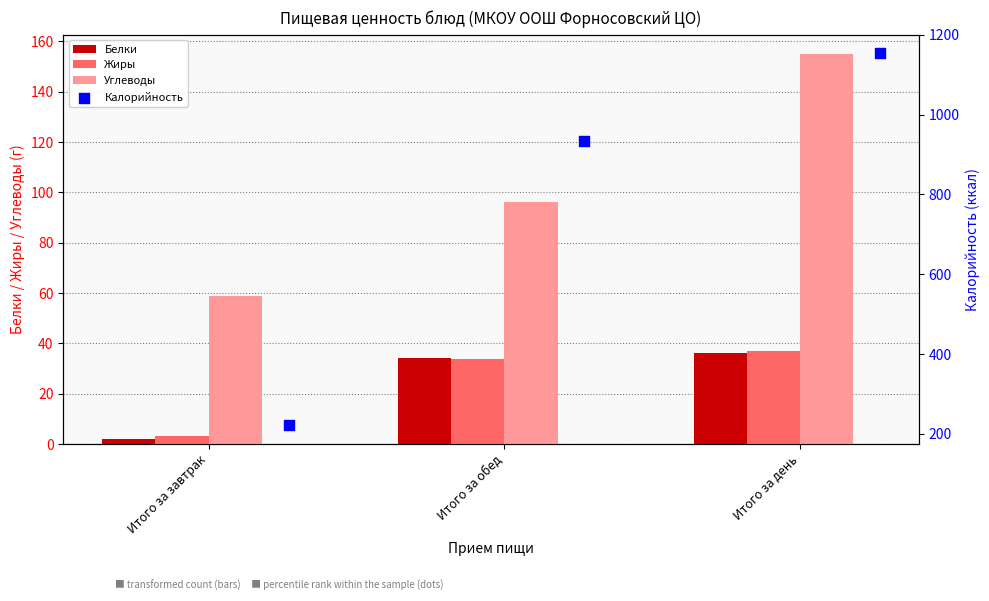

Which series contains the lowest Y value?

Белки